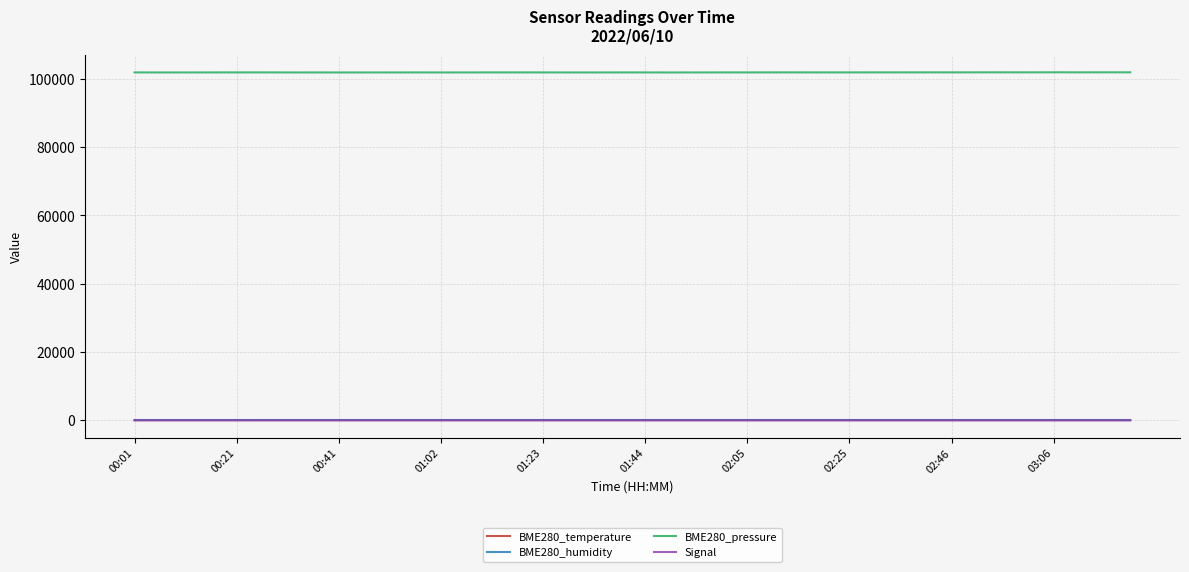

True or false: BME280_temperature and BME280_pressure intersect in this chart.

False